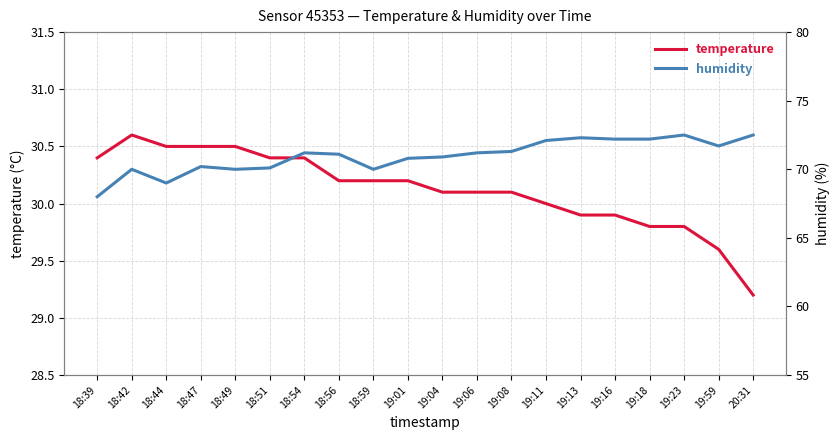

Is the value of humidity at 19:08 greater than the value of temperature at 19:01?

Yes